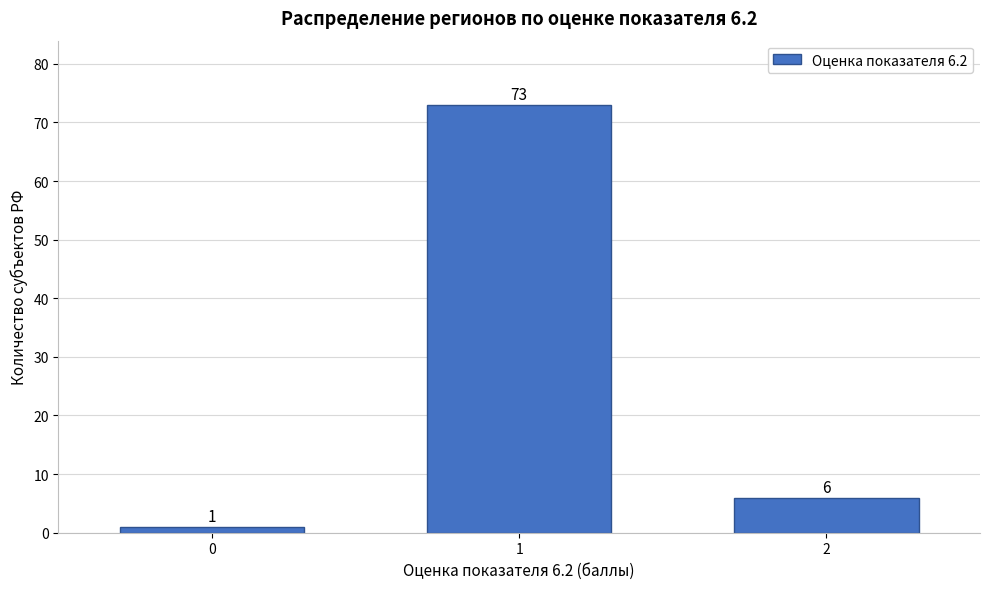

Reading left to right, what are all the values shown in this chart?

1	73	6